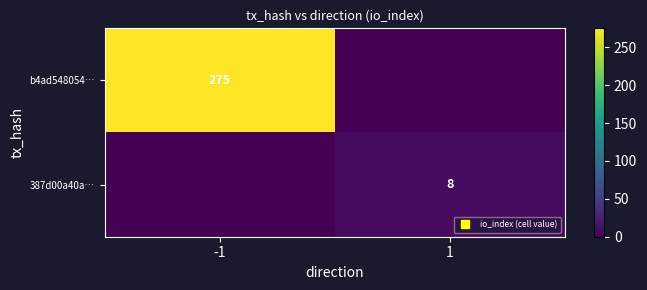

Which series has the largest total across all categories?

b4ad548054…